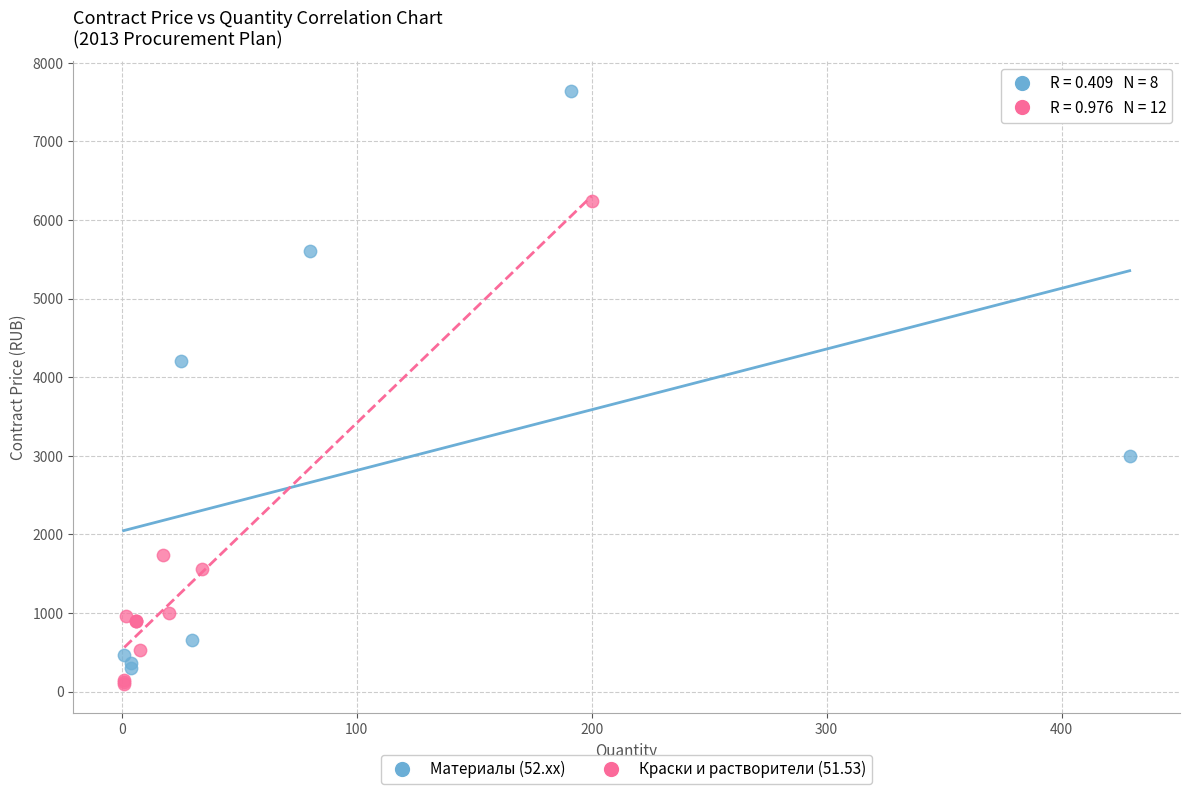

Which series reaches the maximum Y coordinate?

Материалы (52.xx)